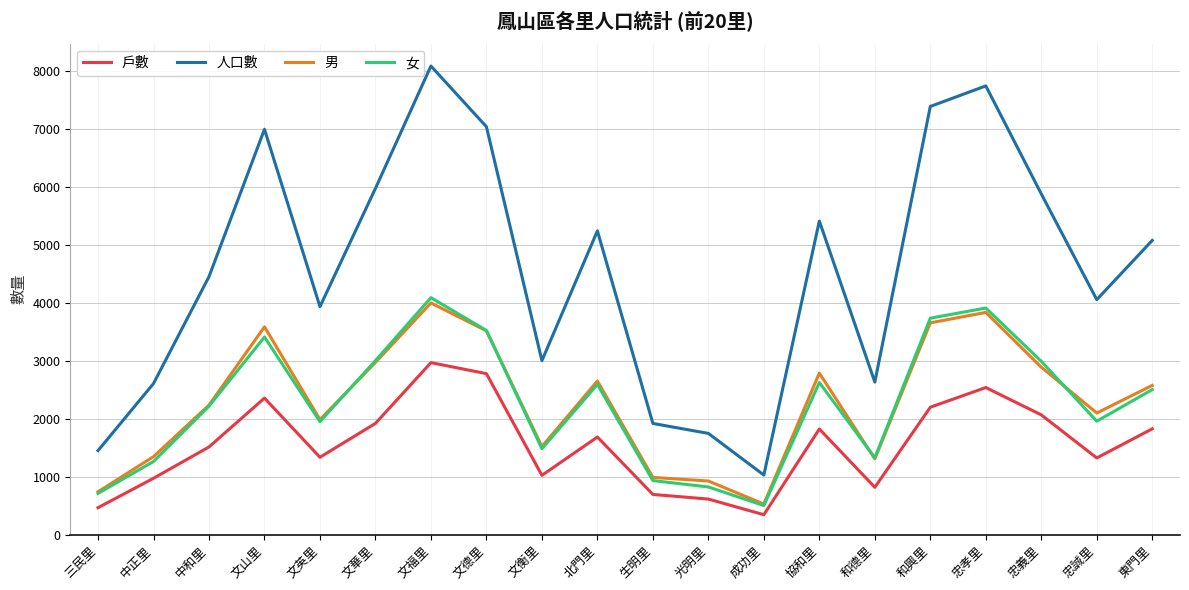

Rank the series by their maximum value, from lowest to highest.

戶數, 男, 女, 人口數